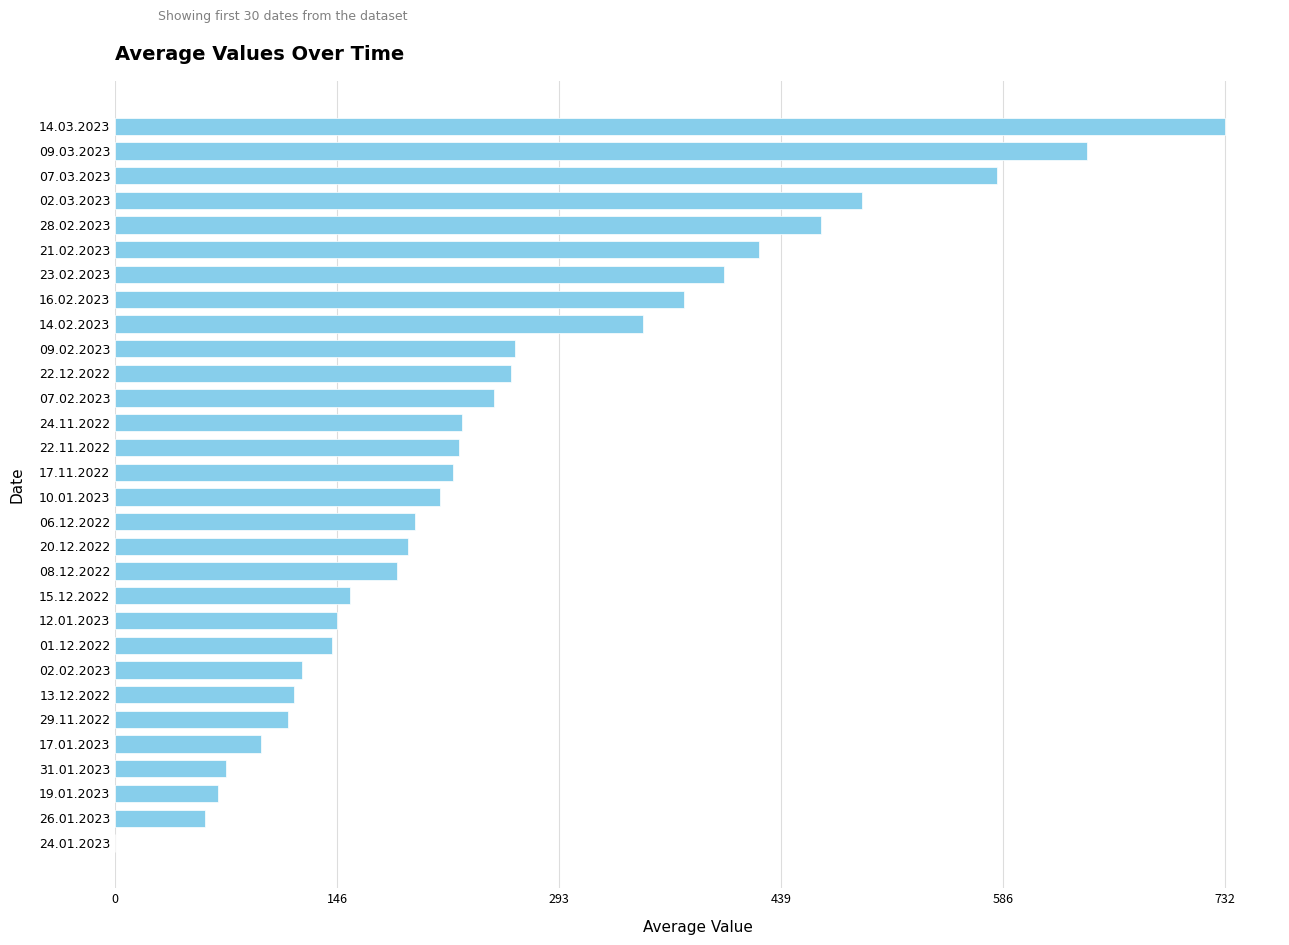

What is the sum of all values?

7804